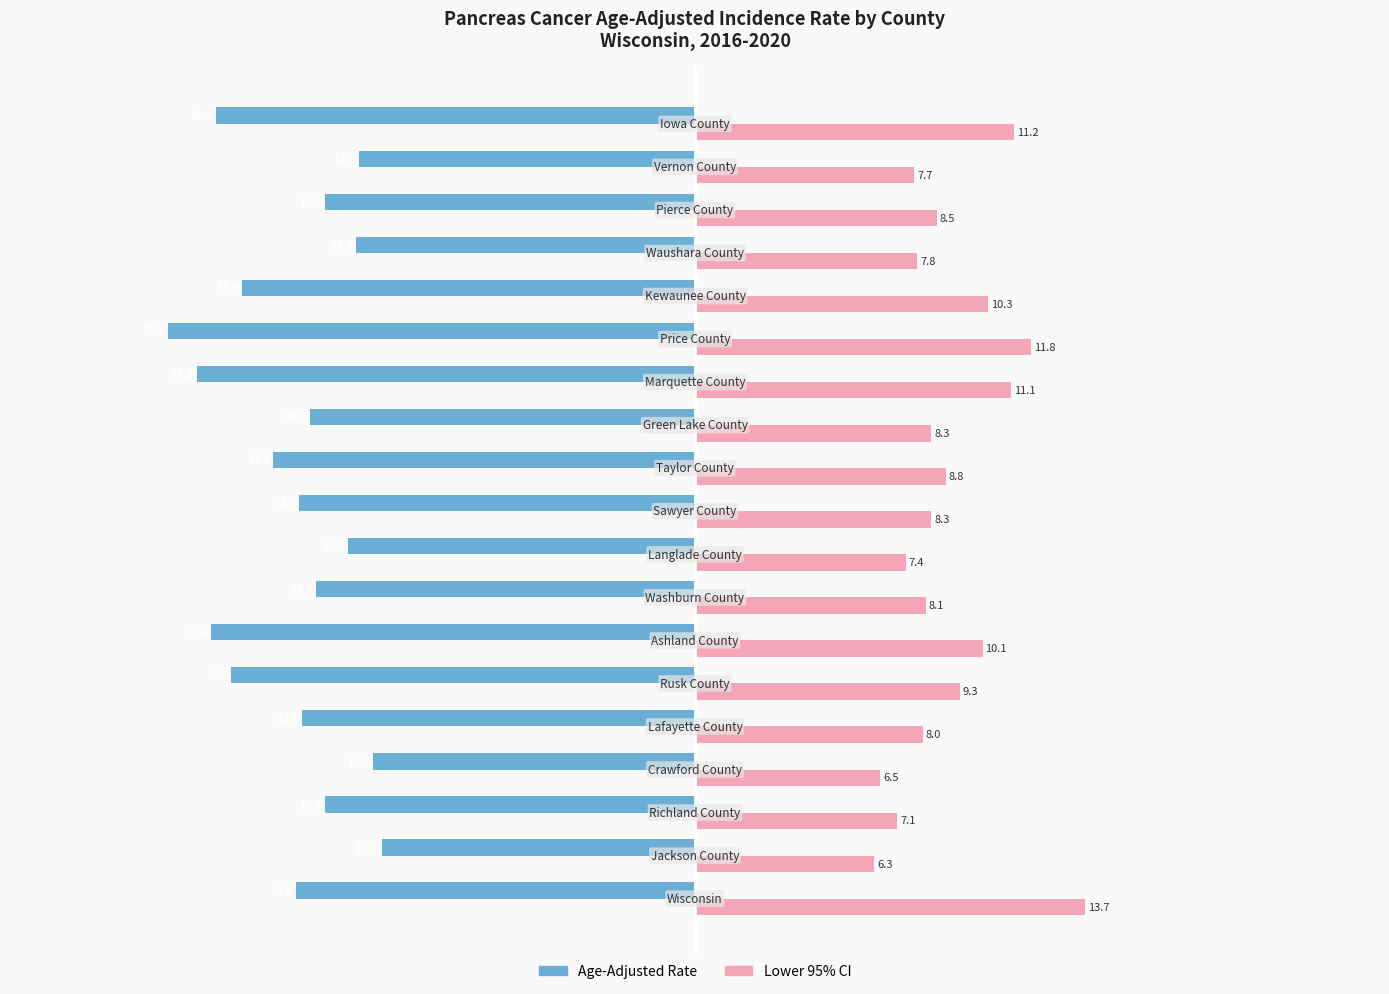

Which series has the widest spread of values?

Age-Adjusted Rate